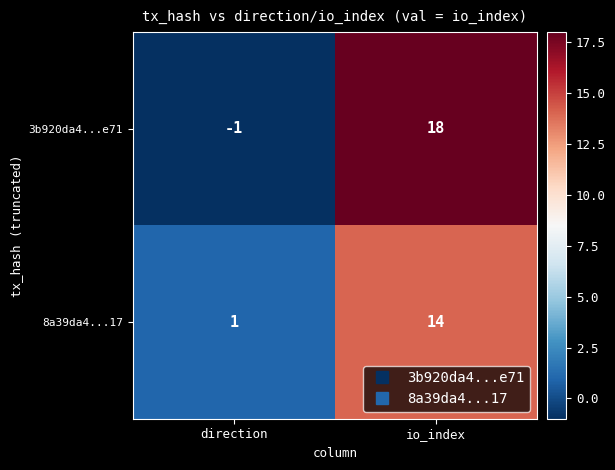

Reading left to right, transcribe all the data shown in this chart.

3b920da4...e71: -1	18
8a39da4...17: 1	14